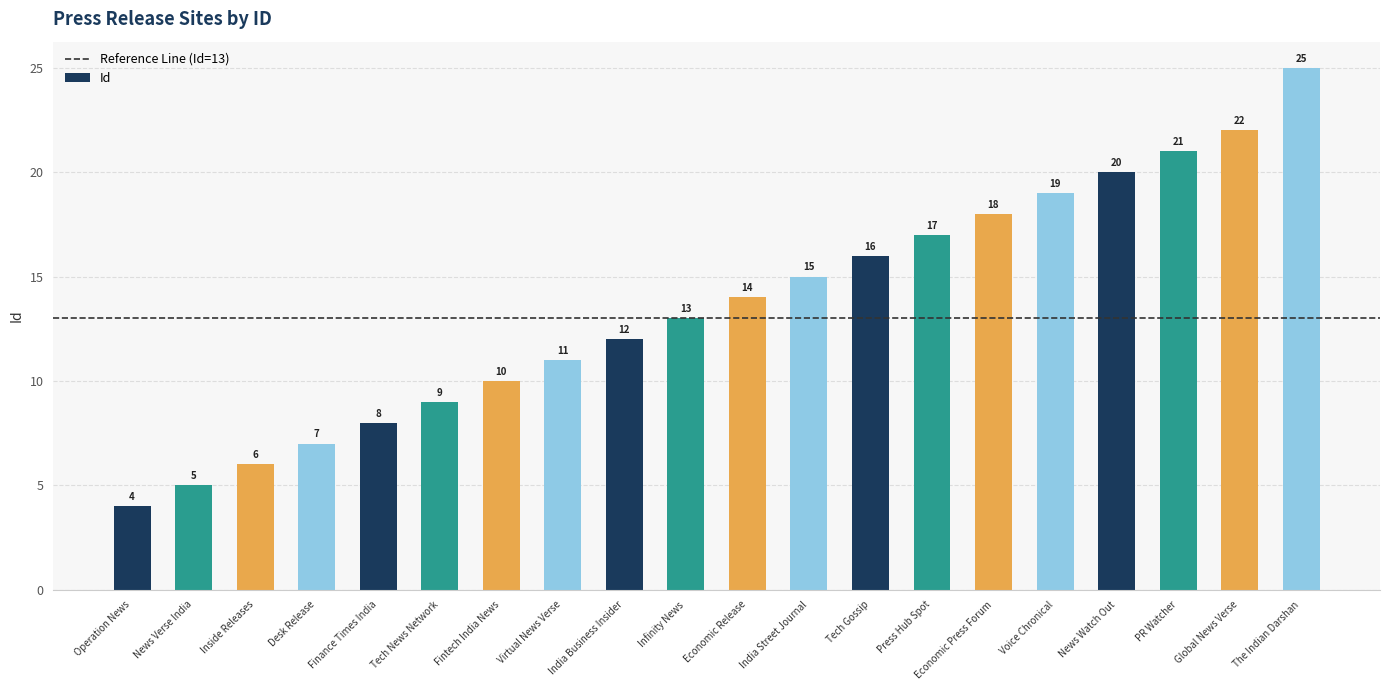

Where is the data nearest to the value 14?

Economic Release